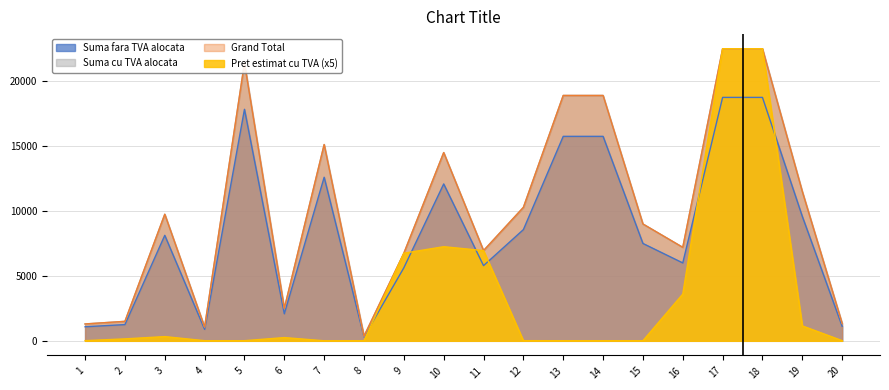

What is the sum of the Grand Total values at 5 and 15?

30400.0